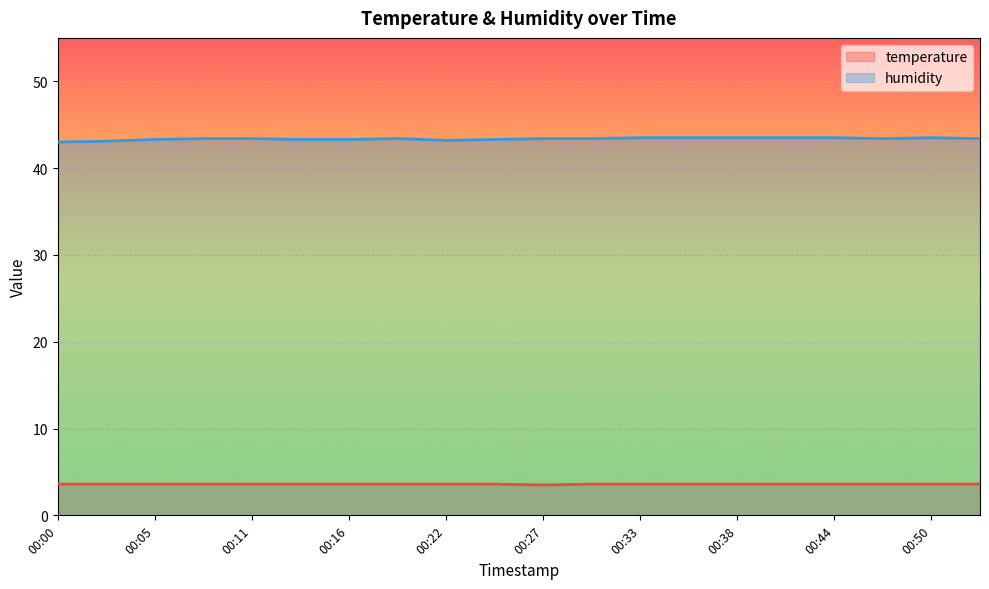

What is the value of the humidity point at the 15th from the left?

43.5